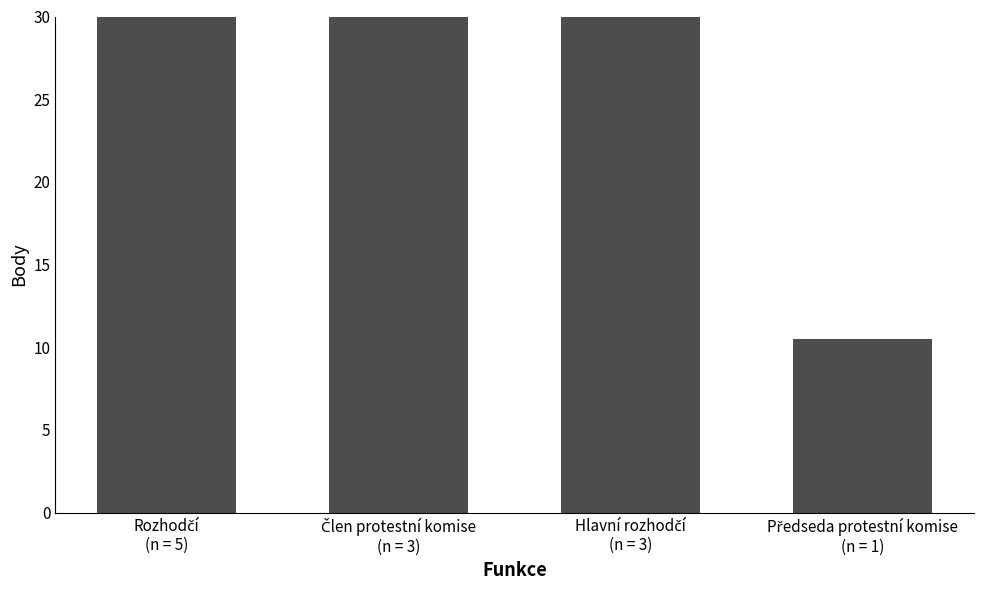

What is the difference between the second highest and minimum values?

28.5